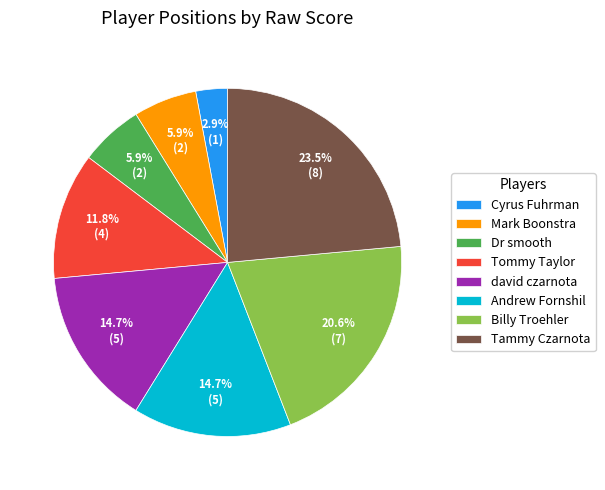

What percentage do Dr smooth and david czarnota together represent?

20.6%